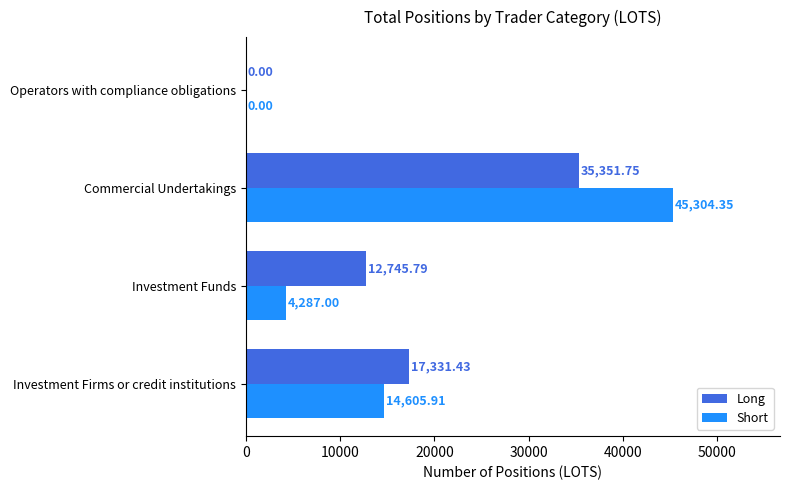

Where is Long nearest to the value 17675?

Investment Firms or credit institutions